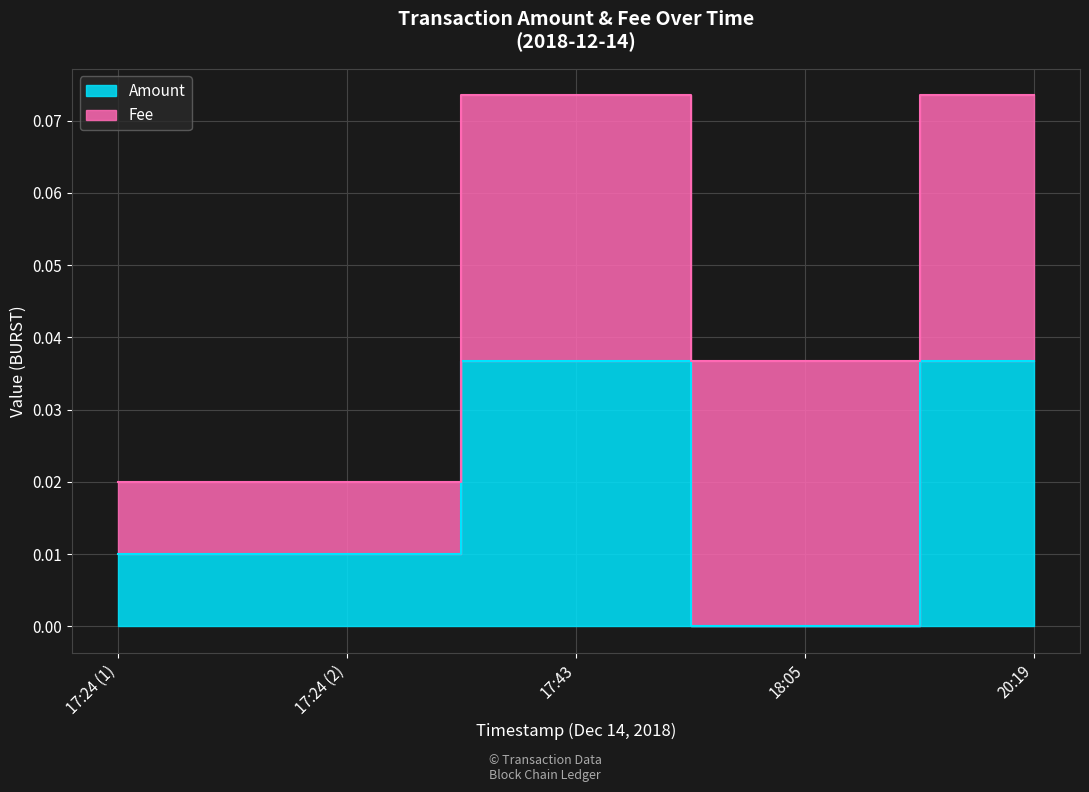

The value at 18:05 is 0.0. True or false?

False